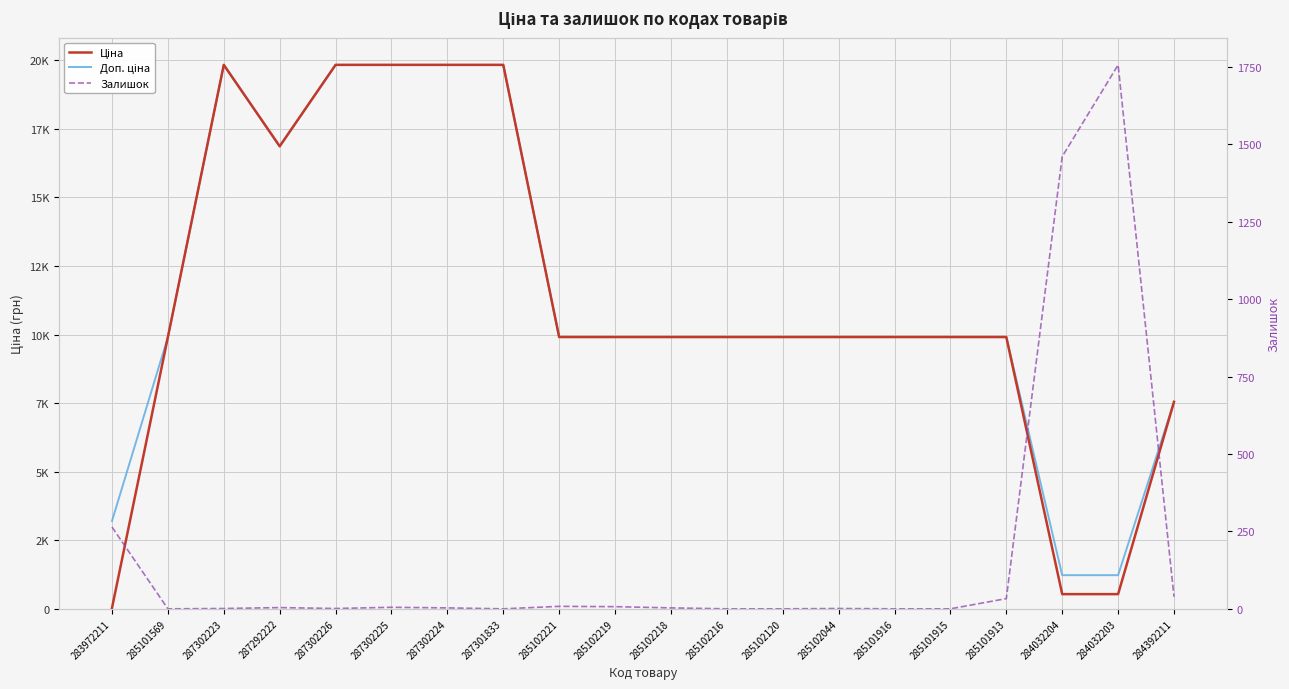

How many lines are shown in the chart?

3